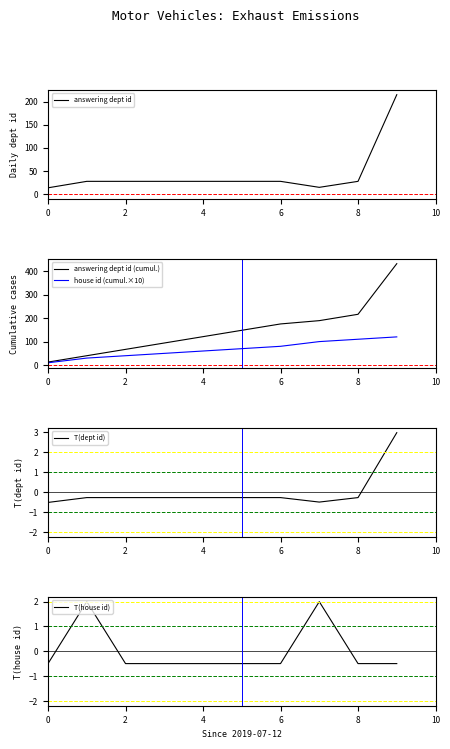

Which series has the widest spread of values?

answering dept id (cumul.)